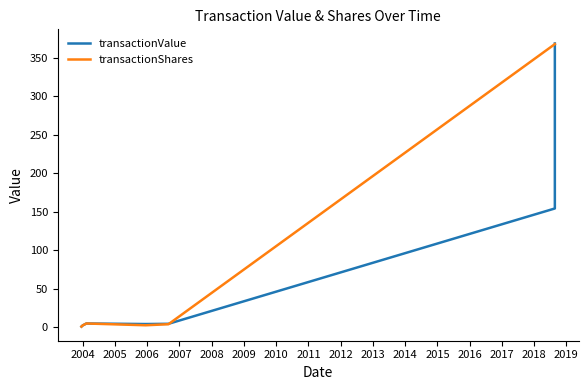

Reading left to right, what are all the values shown in this chart?

transactionValue: 1.0	2.5	5.0	4.3	4.6	154.4	368.6
transactionShares: 1.0	2.5	5.0	2.7	4.0	367.8	367.8